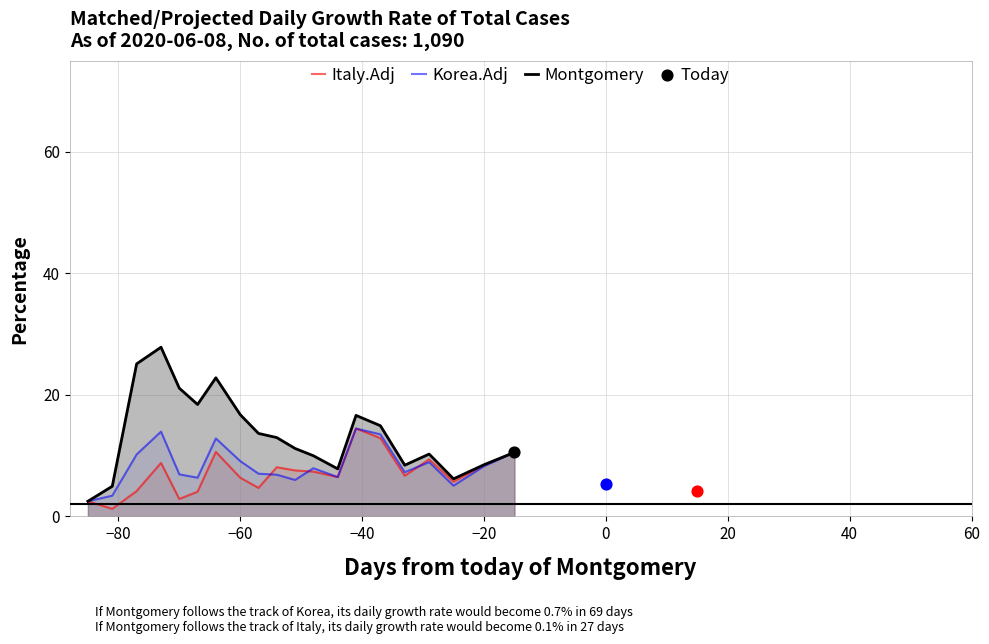

What is the highest value of the Italy.Adj series?

14.5